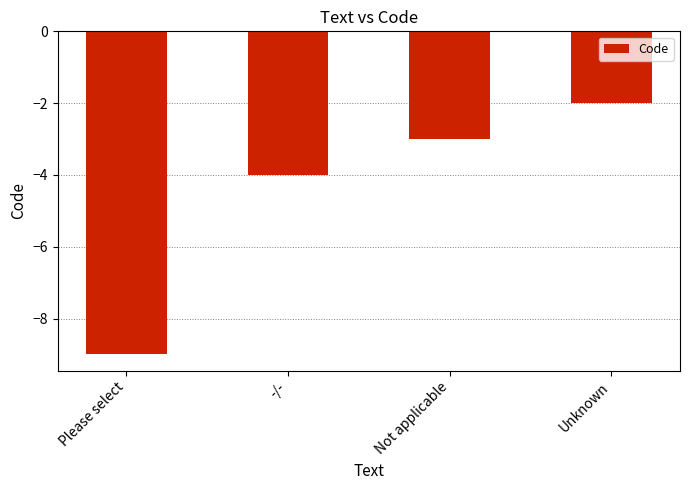

Which has a higher value, Not applicable or Unknown?

Unknown